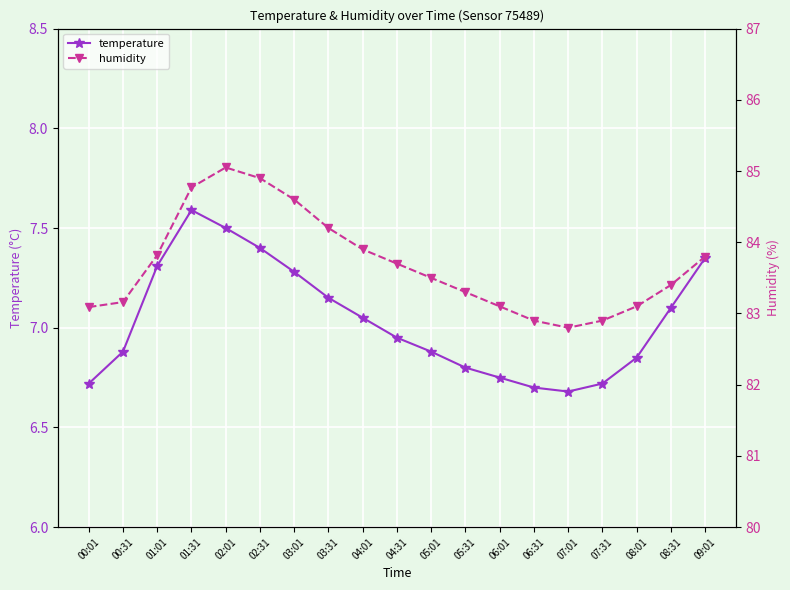

Where does the humidity series first go above 83?

00:01